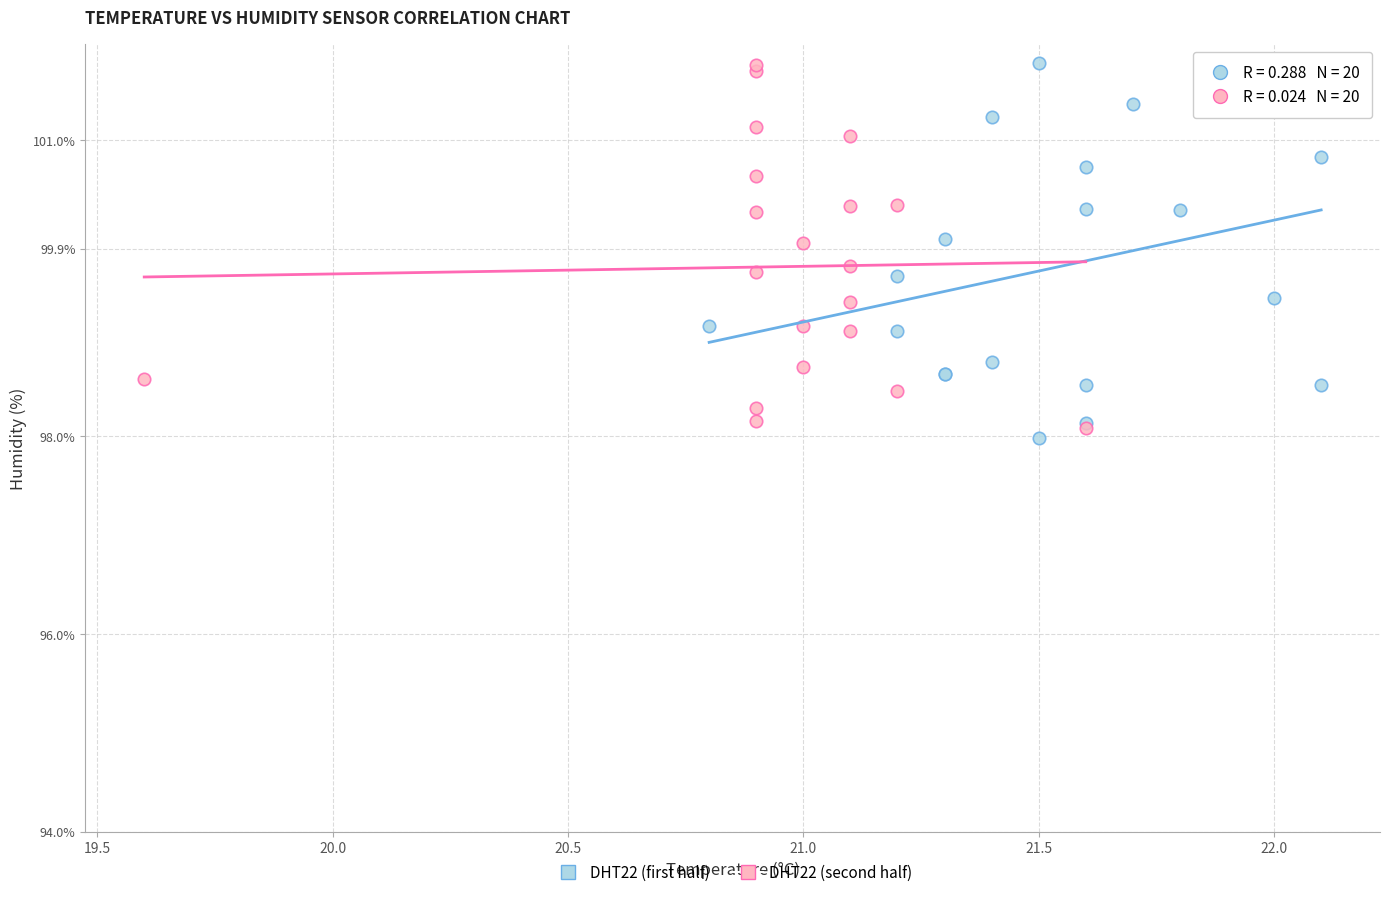

What are all the series names shown in the legend?

DHT22 (first half), DHT22 (second half)